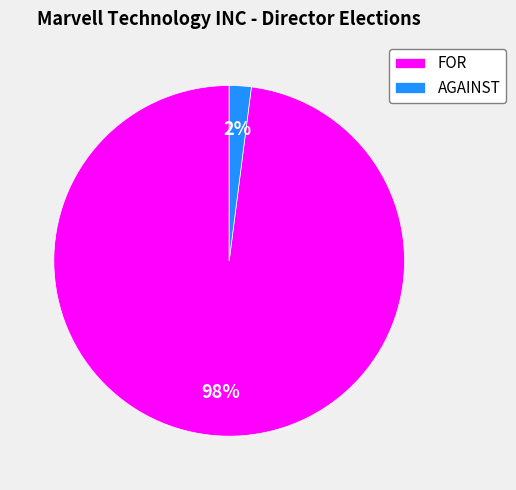

Which has a higher value, AGAINST or FOR?

FOR